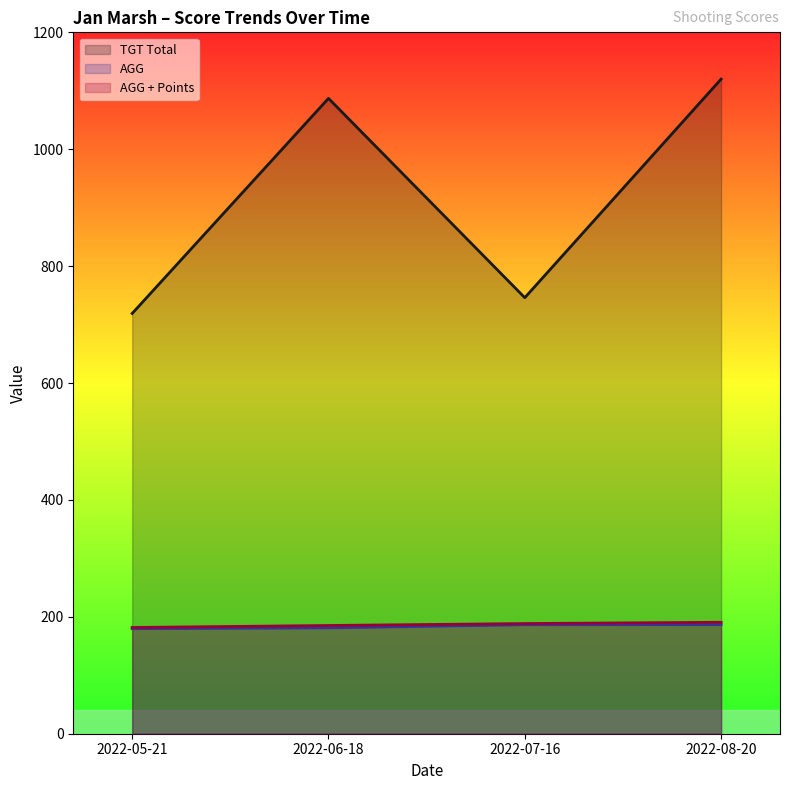

Read the TGT Total value at 2022-05-21.

719.0